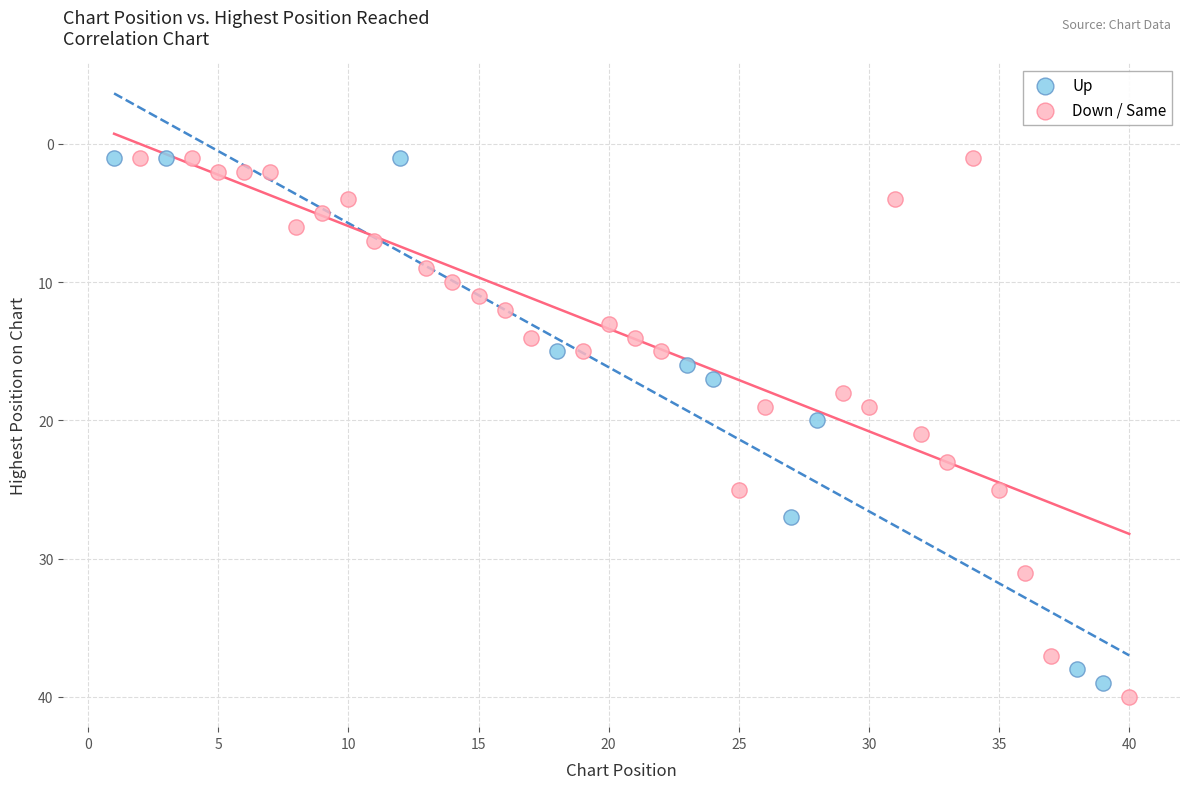

Which series contains the highest Y value?

Down / Same